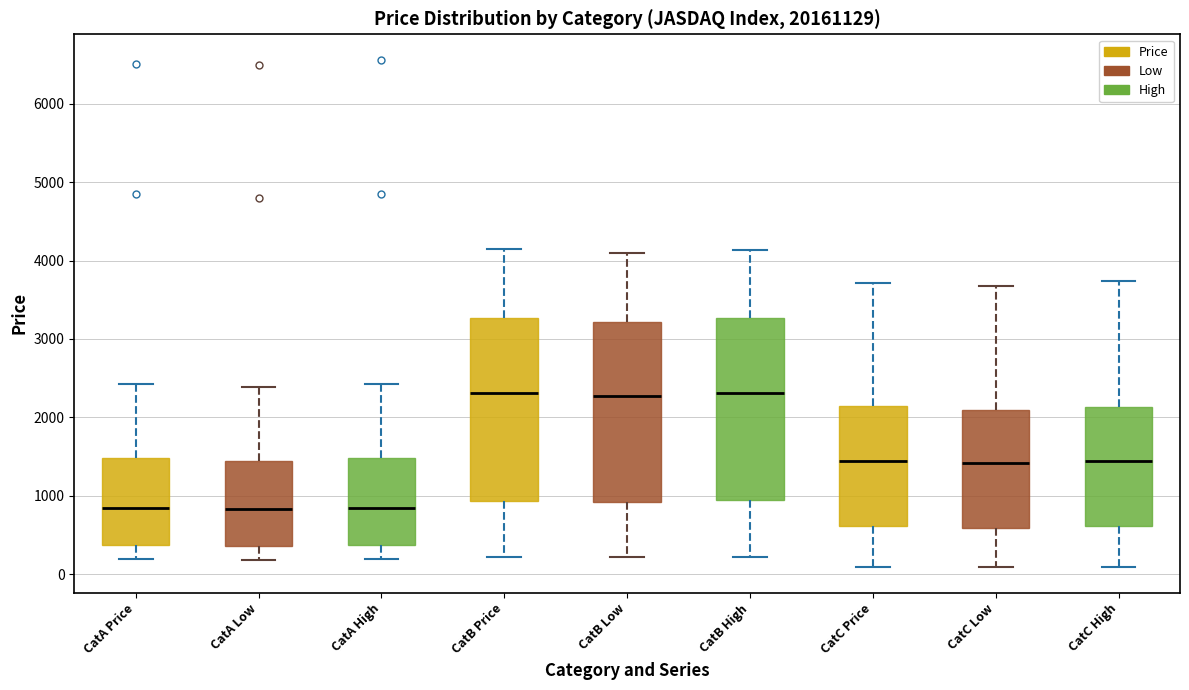

Where does the lower whisker of the box for CatB Price end on the y-axis? The values are not printed on the chart, so give them approximately, as read against the axis.

200